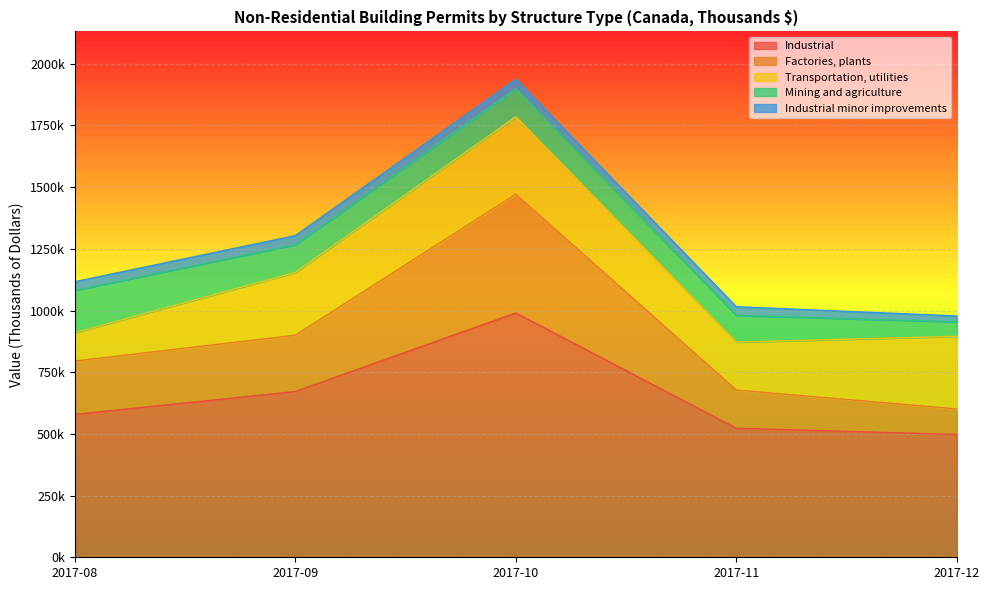

The Factories, plants series shows 228207 at 2017-09. True or false?

True